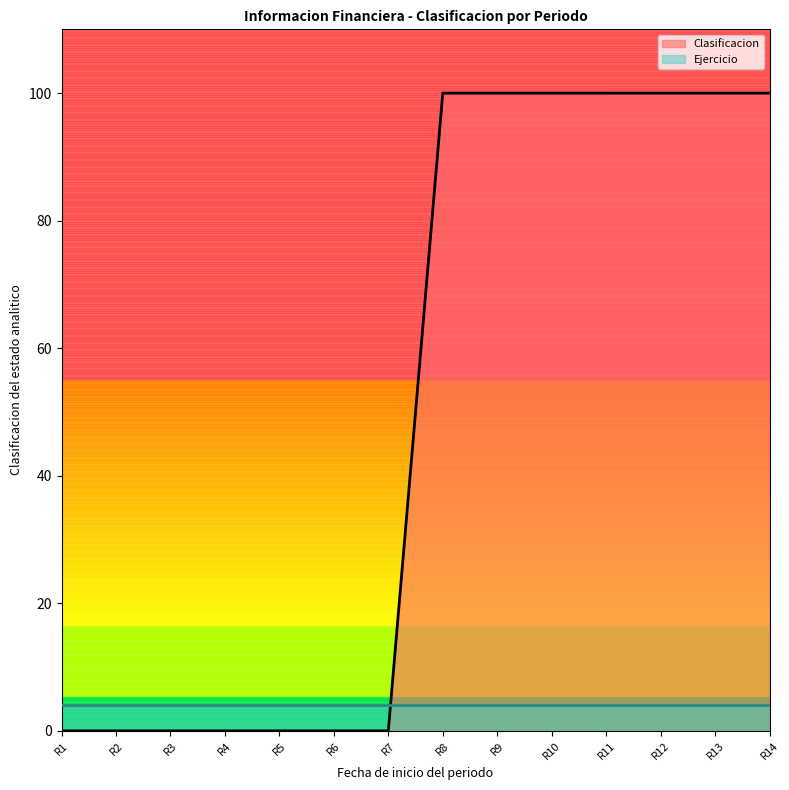

What is the difference between the maximum and minimum values in the Clasificacion series?

100.0